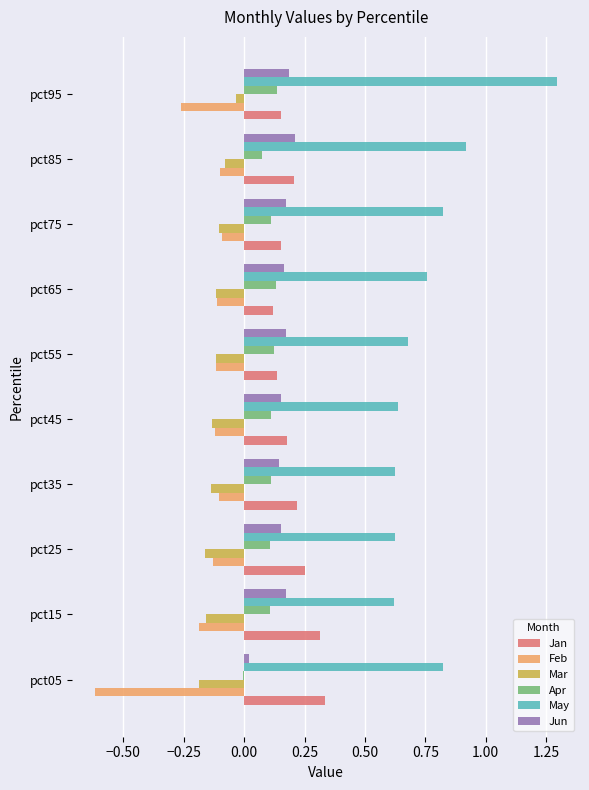

What is the maximum value shown in the chart?

1.3